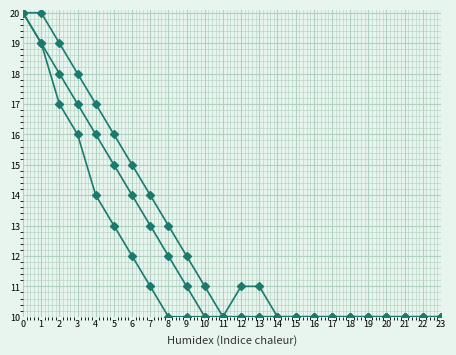

How many categories are shown in the chart?

24